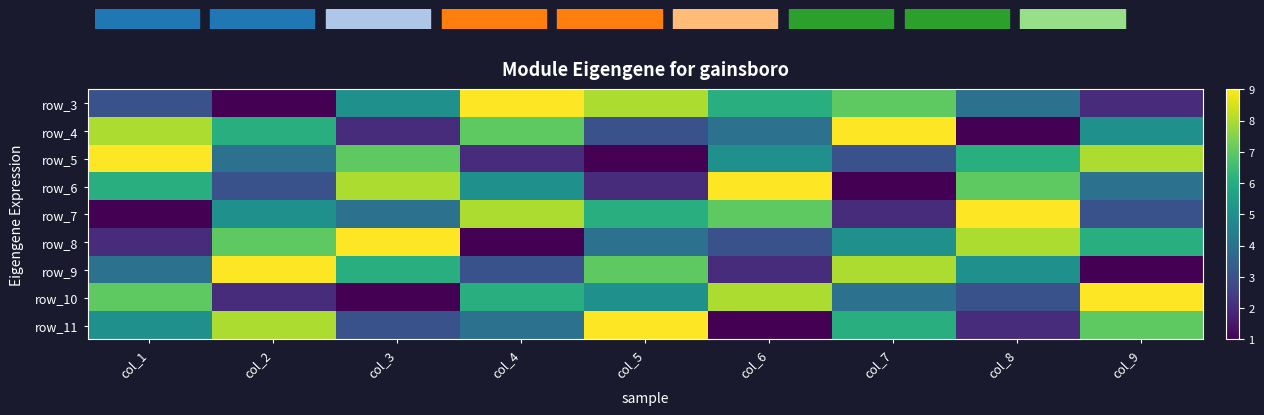

What is the difference between the highest and lowest values at col_2?

8